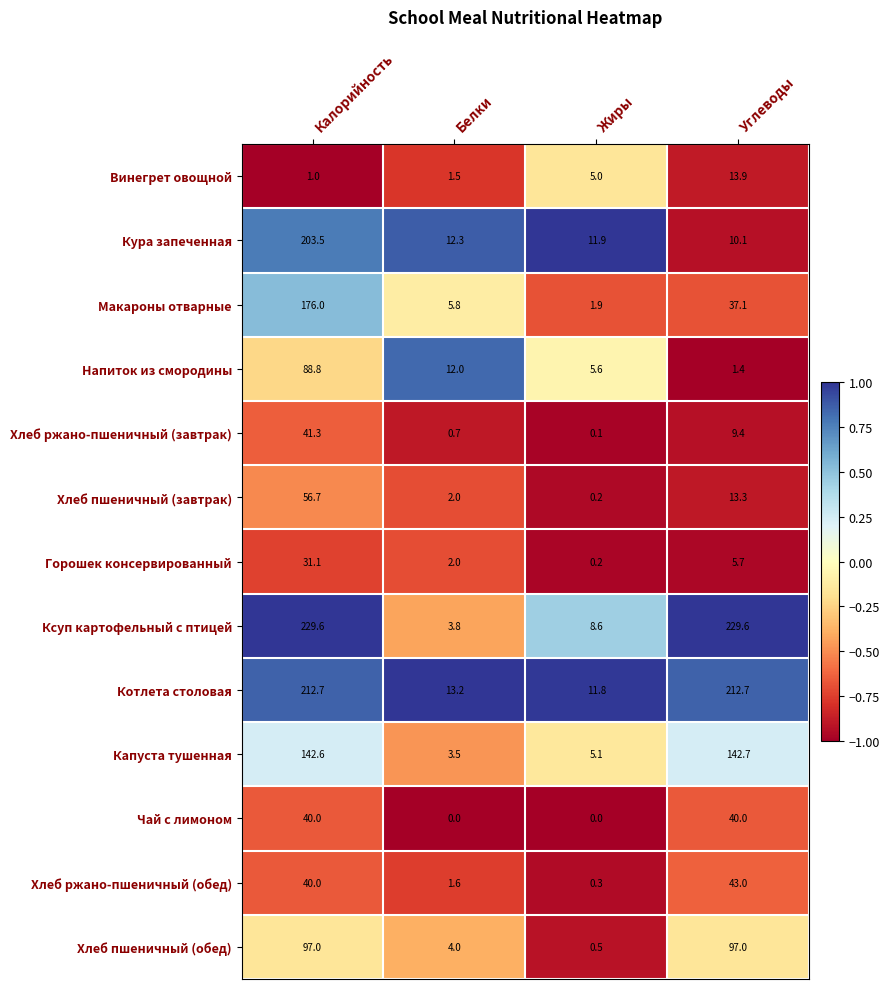

Which series has the largest total across all categories?

Ксуп картофельный с птицей